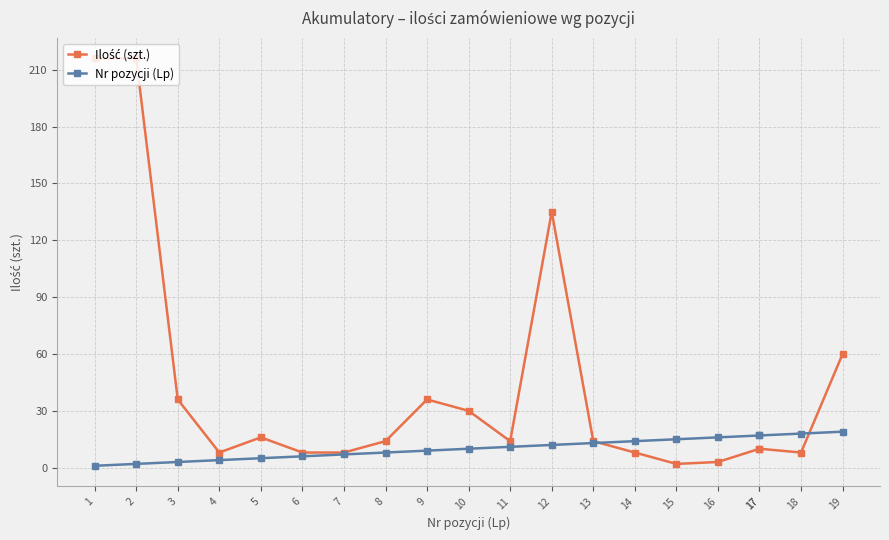

What is the value of the Nr pozycji (Lp) point at the 14th from the left?

14